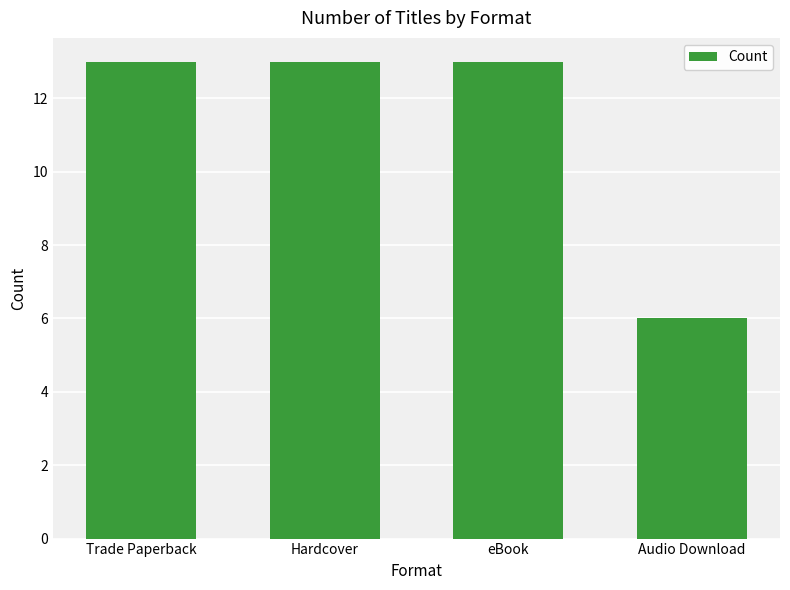

What position from the right is Audio Download?

1